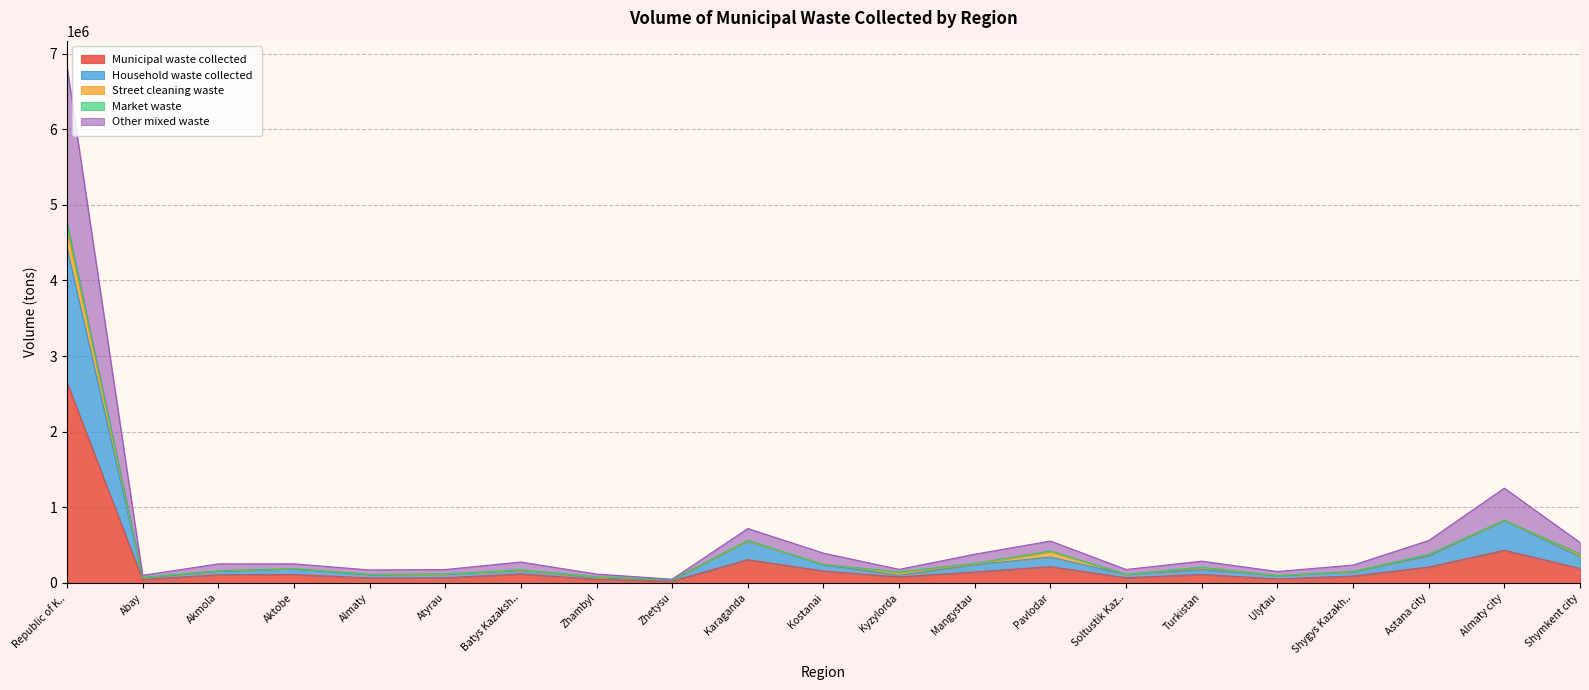

At which category is the sum across all series the highest?

Republic of K..